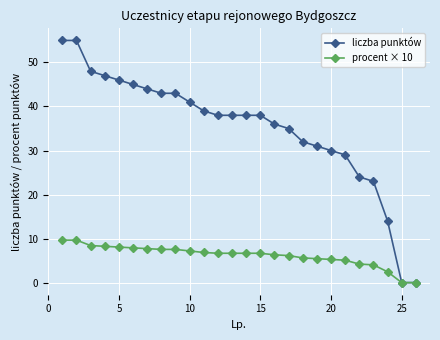

What is the highest value of the liczba punktów series?

55.0